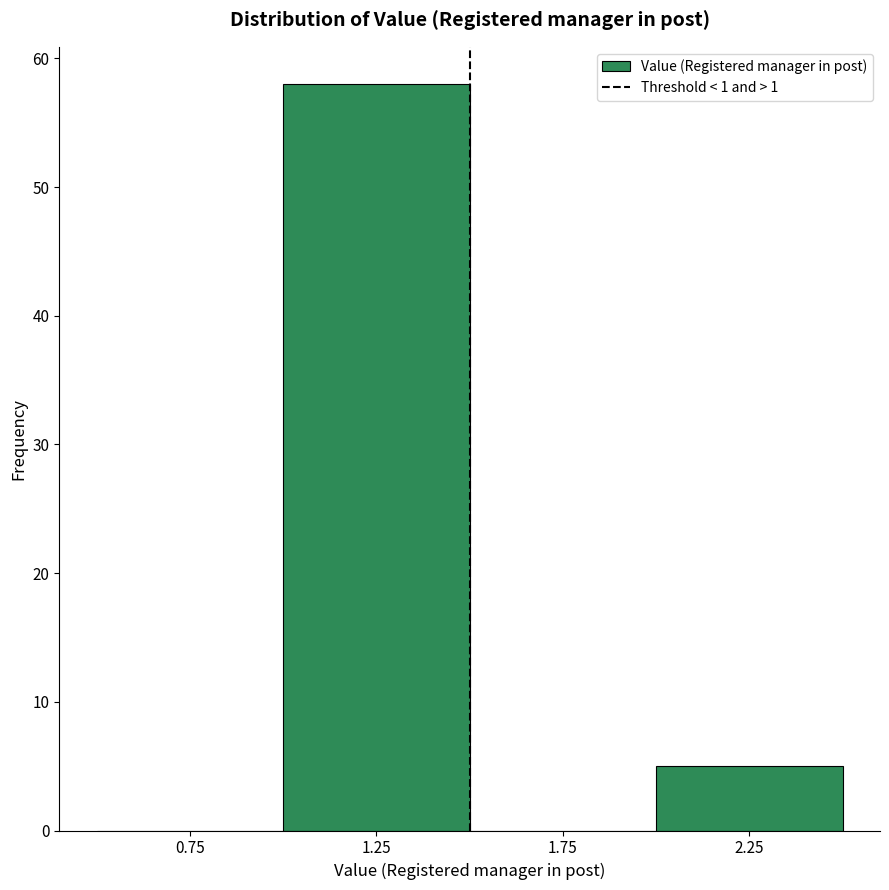

Reading left to right, transcribe this chart: for each bar, give the range it covers on the x-axis and its height. The values are not printed on the chart, so give them approximately, as read against the axis.

0.5 to 1.0: 0
1.0 to 1.5: 58
1.5 to 2.0: 0
2.0 to 2.5: 5